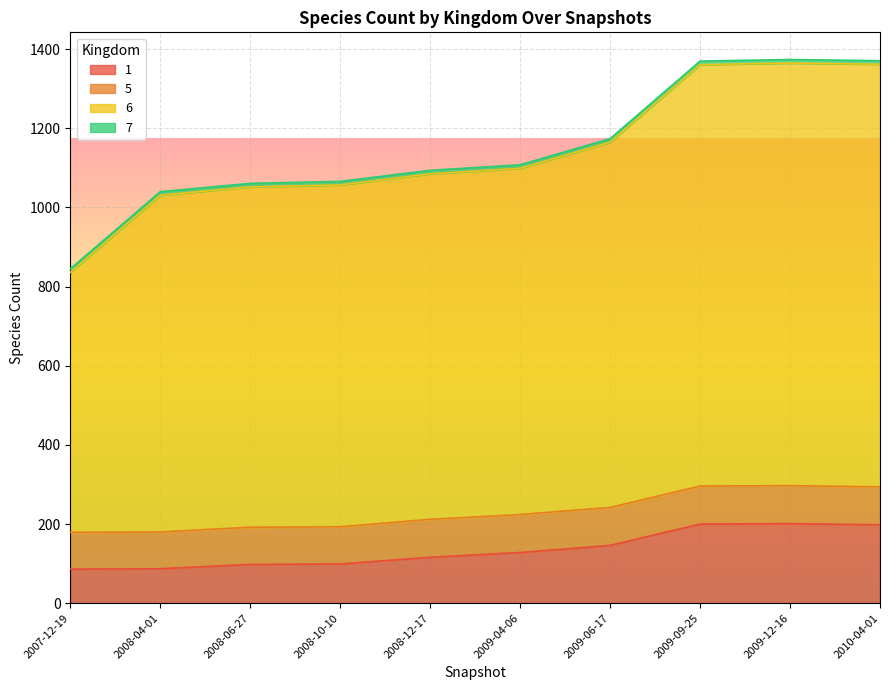

True or false: 1 and 6 intersect in this chart.

False